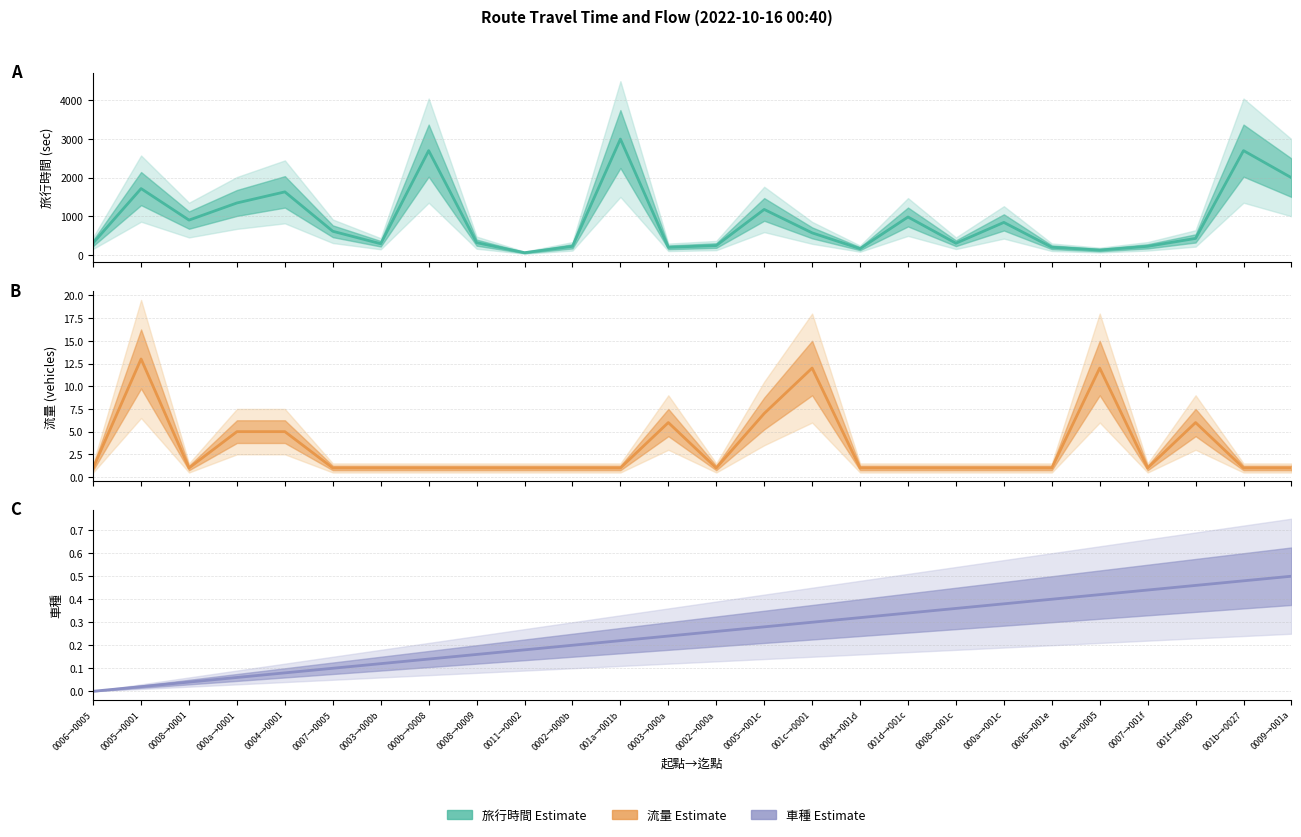

Which series has the largest total across all categories?

旅行時間